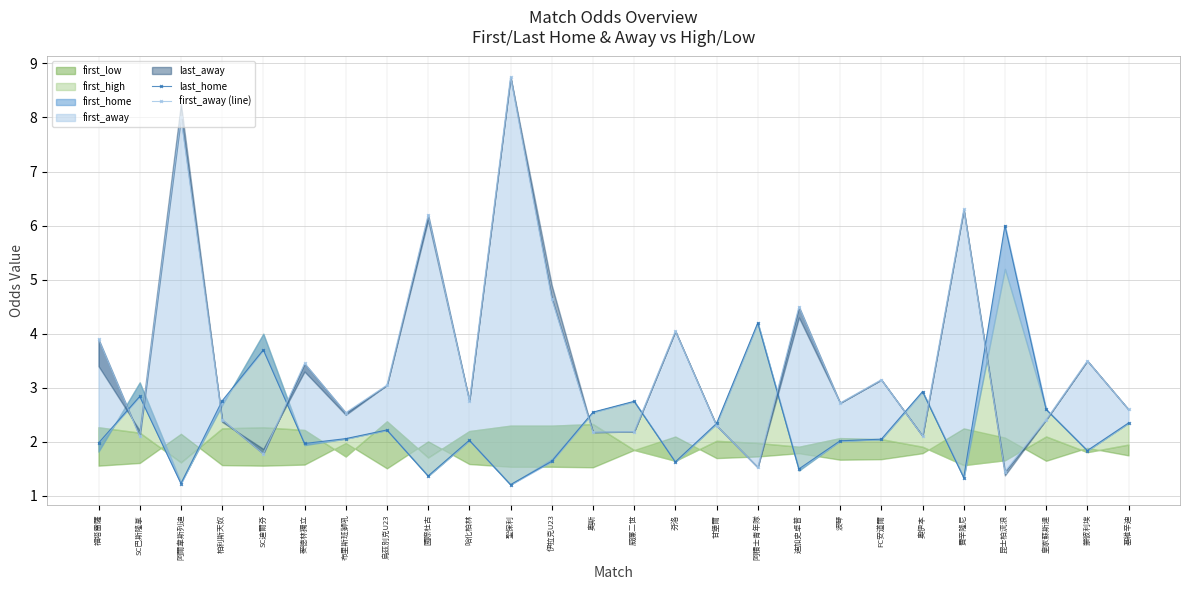

Count the number of categories in the chart.

26